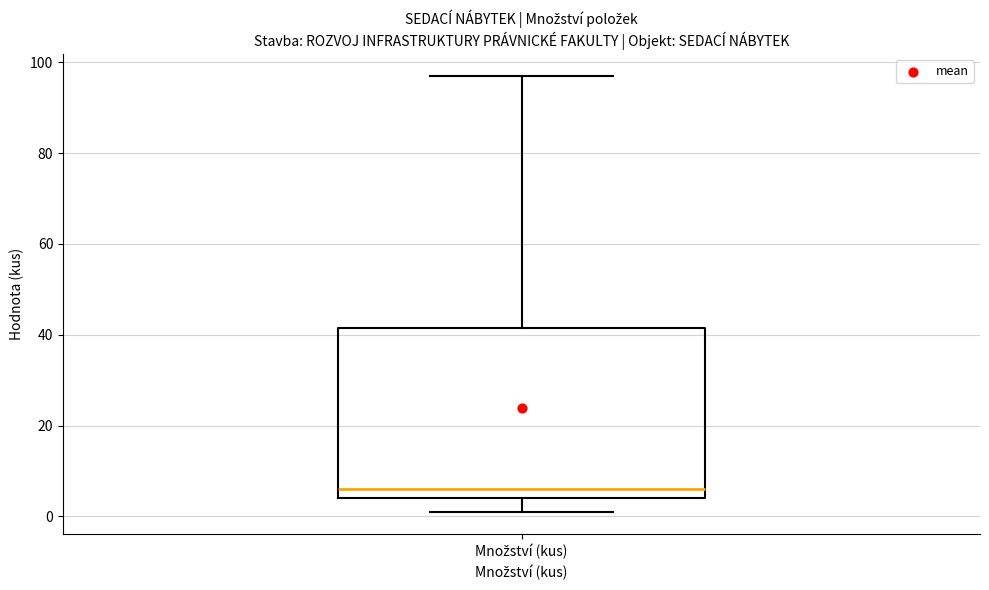

Where is the lower edge of the box for Množství (kus) on the y-axis? The values are not printed on the chart, so give them approximately, as read against the axis.

4